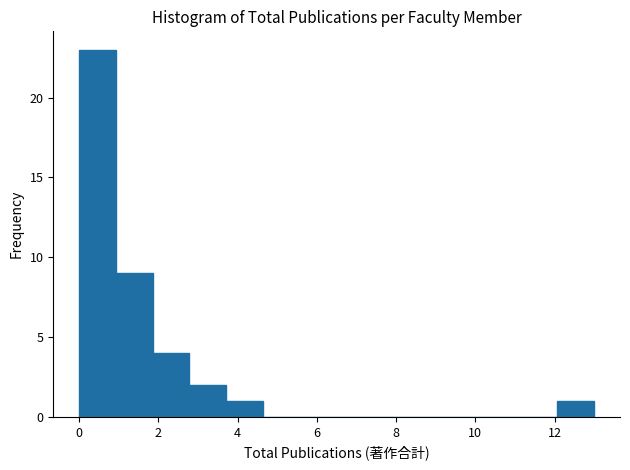

Over which range of the x-axis is the bar tallest?

0.0 to 1.0